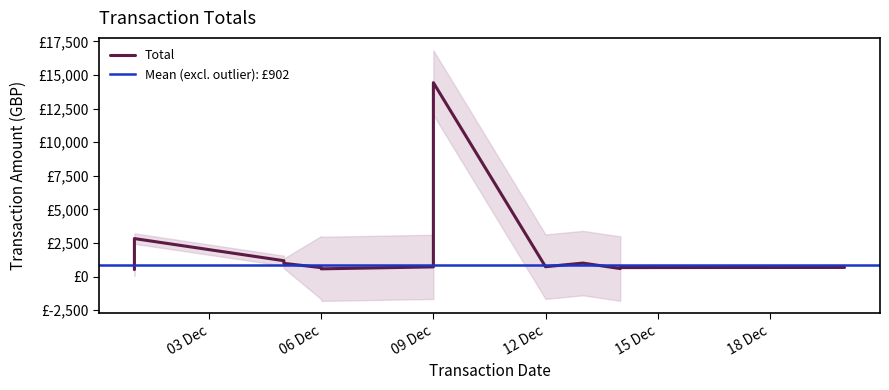

What is the average value?

1804.7